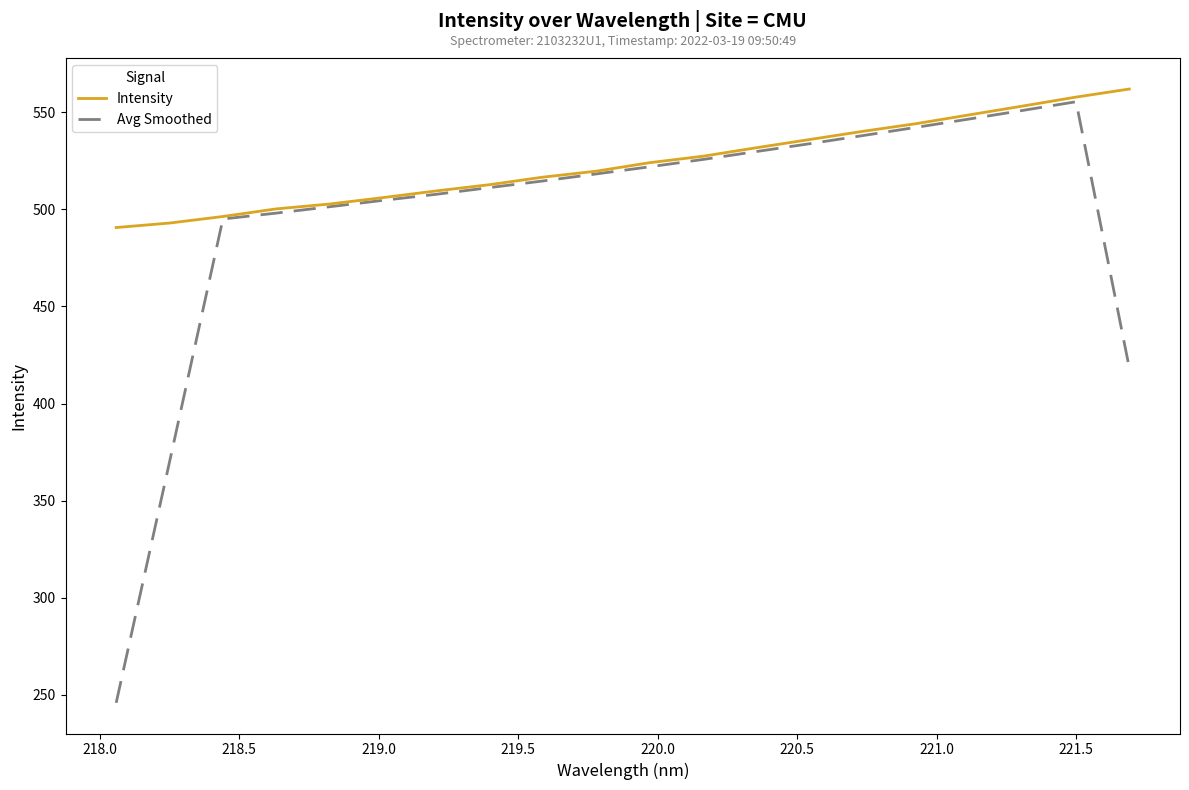

What is the maximum value for Avg Smoothed?

555.4